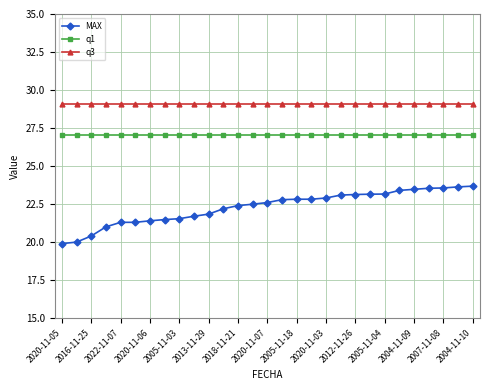

What is the average value of the q1 series?

27.0